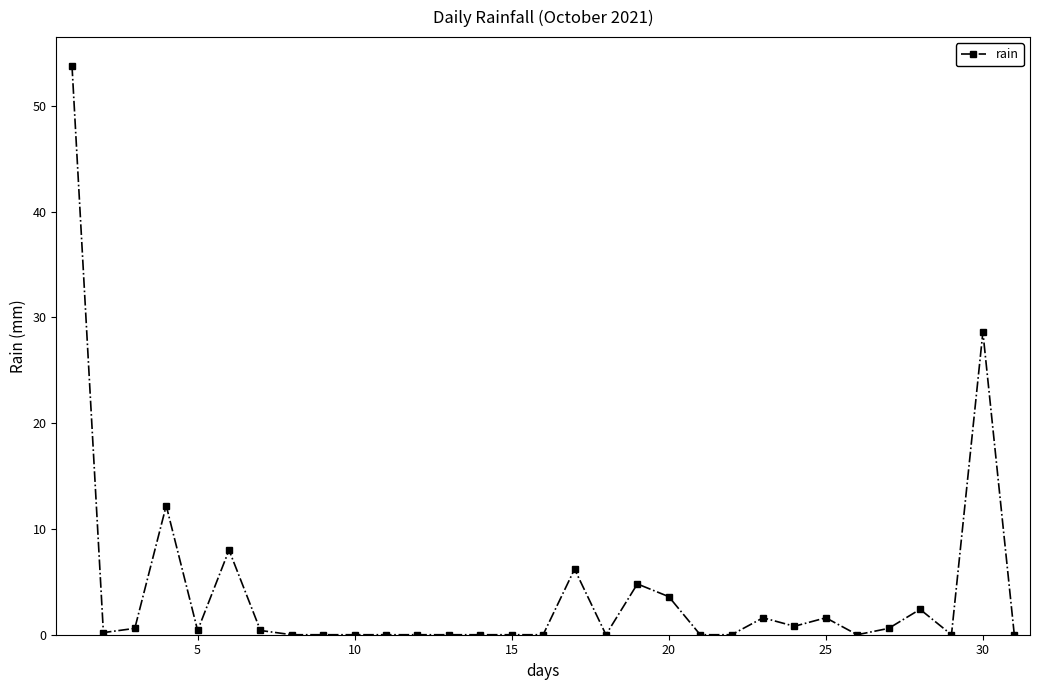

What is the average value?

4.1